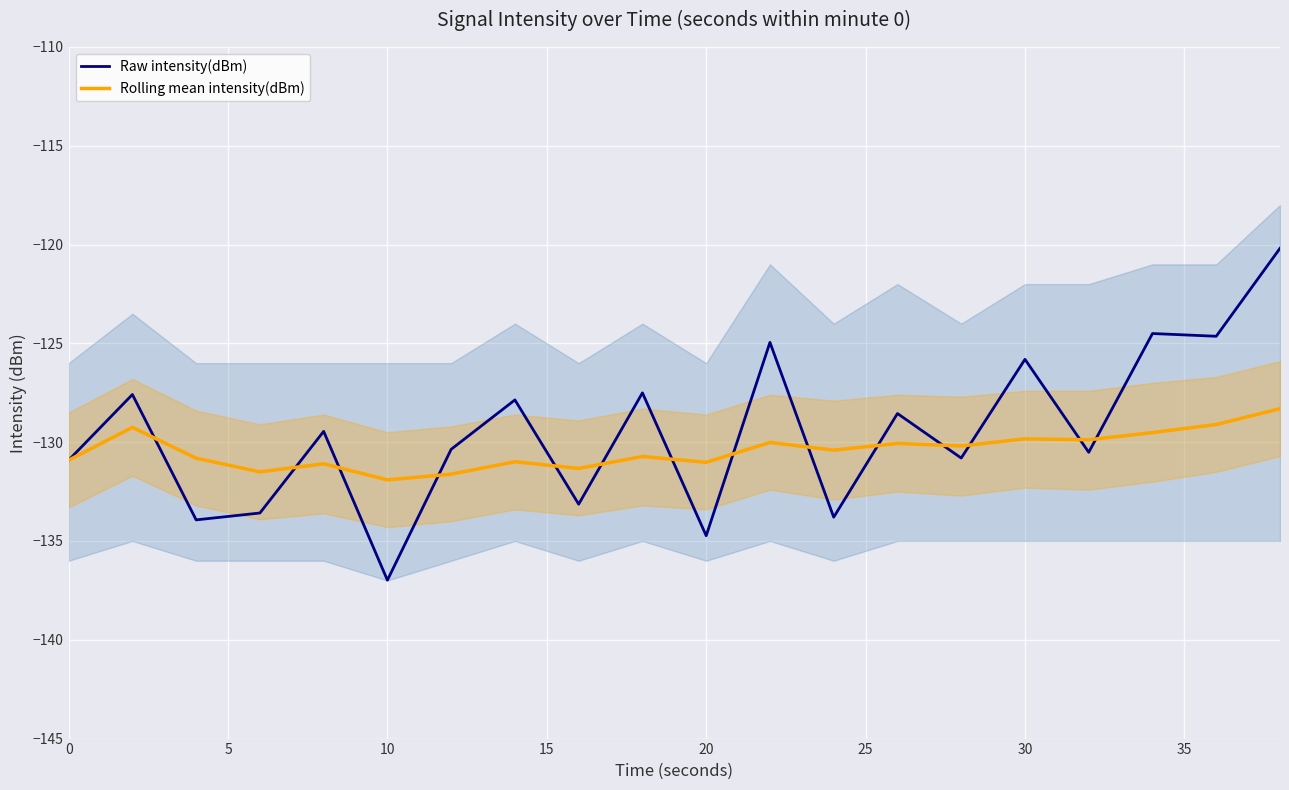

True or false: Rolling mean intensity(dBm) has a value of -62.1 at 10.

False